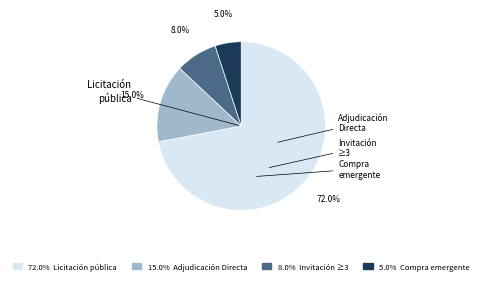

How many slices are in this pie chart?

4